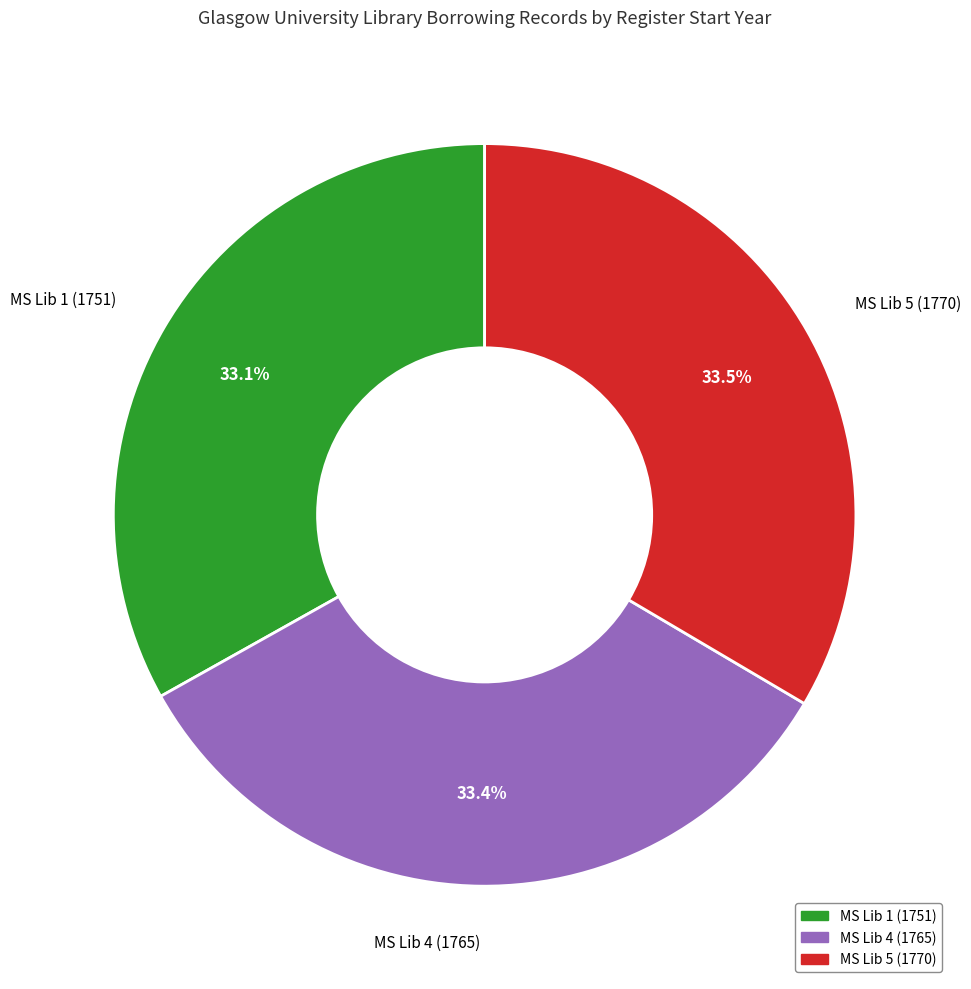

Approximately how many times larger is the value at MS Lib 5 (1770) compared to MS Lib 1 (1751)?

1.0